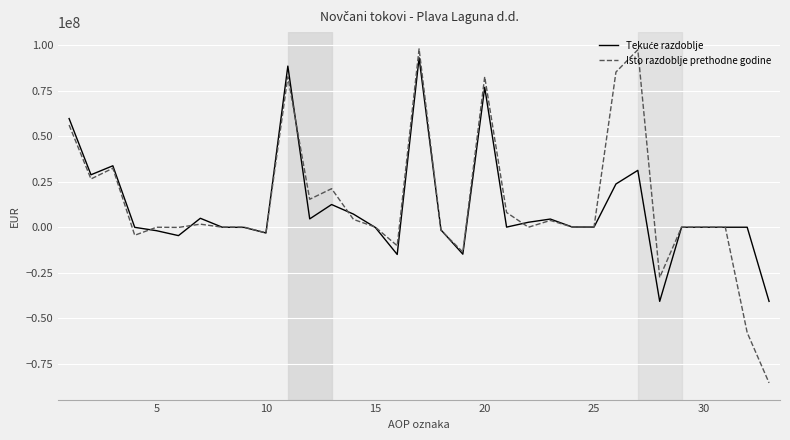

What is the smallest value displayed?

-85523627